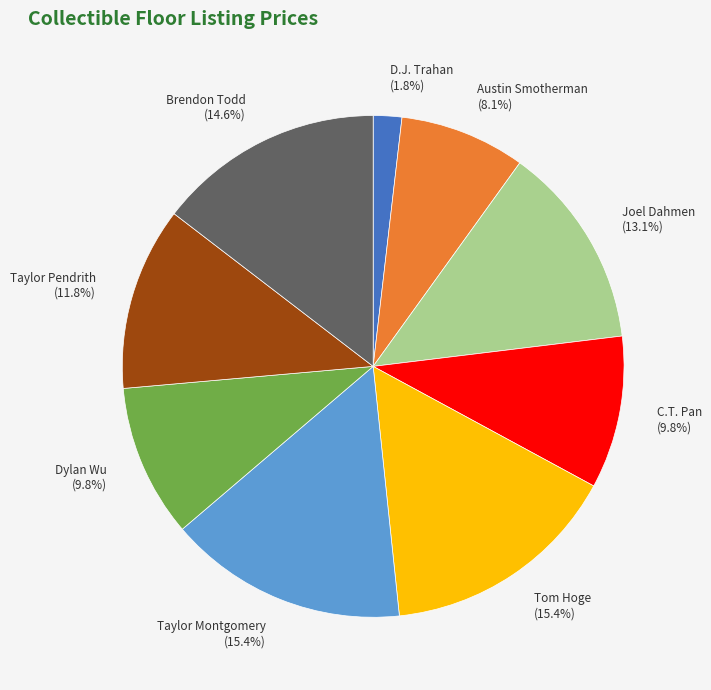

True or false: Joel Dahmen accounts for 3% of the total.

False